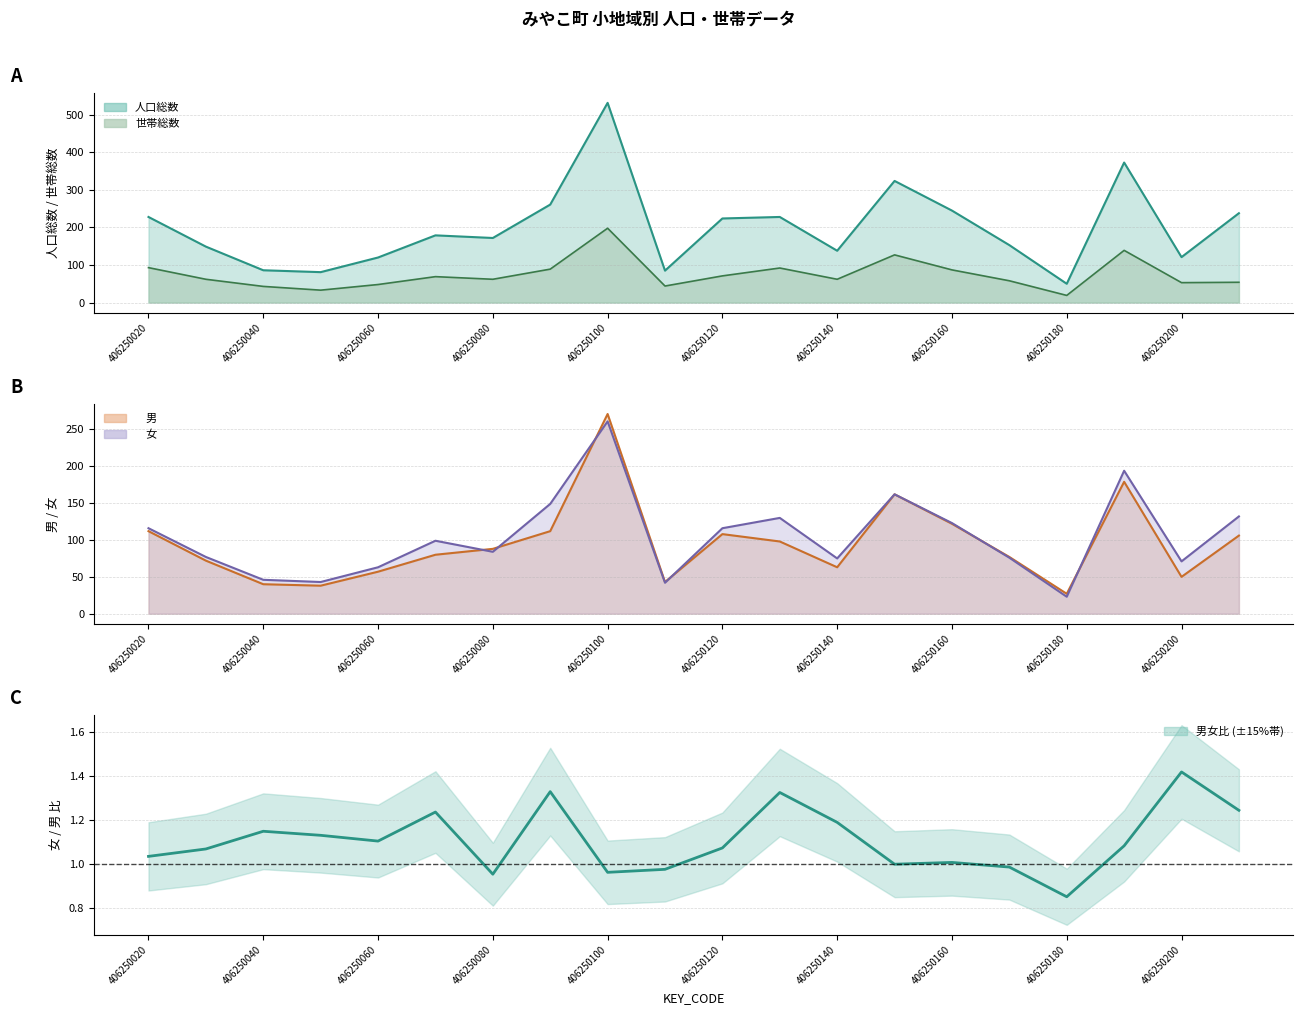

Does the chart have visible grid lines?

Yes